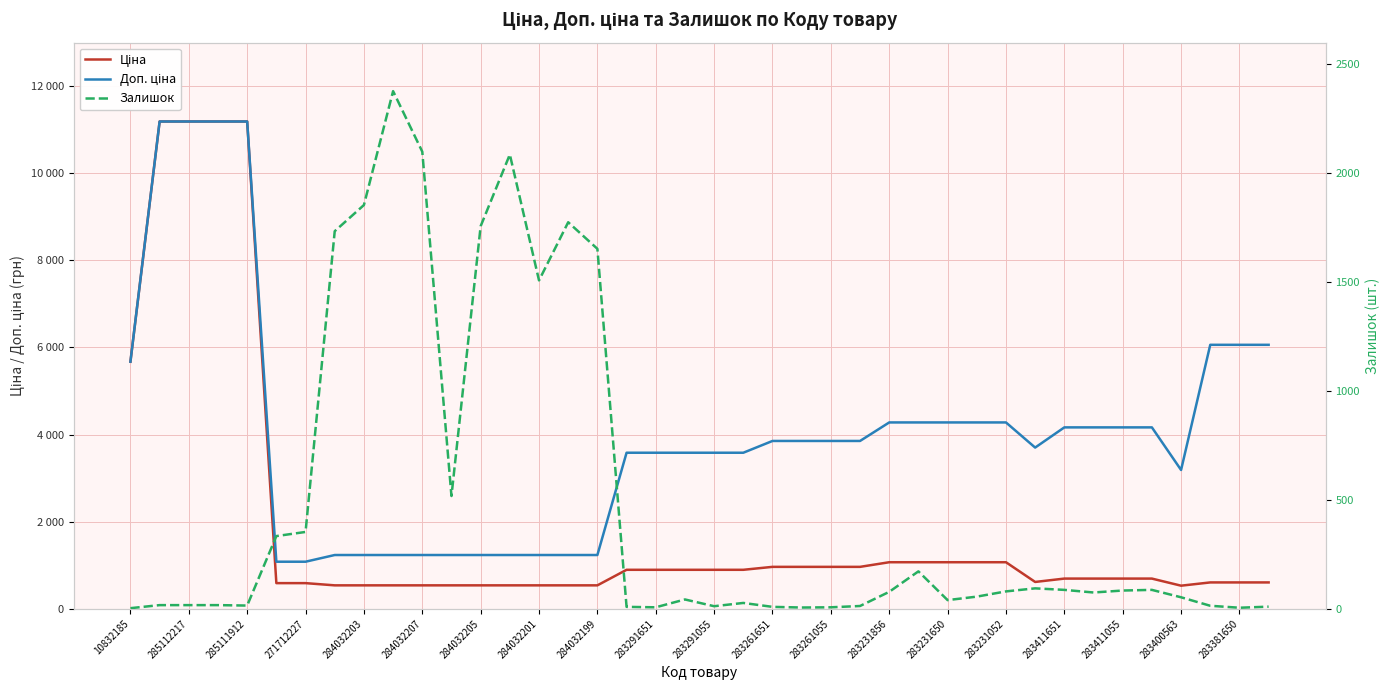

Reading left to right, list all the values displayed in this chart.

Ціна: 5673.8	11188.2	11188.2	11188.2	11188.2	589.9	589.9	539.0	539.0	539.0	539.0	539.0	539.0	539.0	539.0	539.0	539.0	895.9	895.9	895.9	895.9	895.9	963.5	963.5	963.5	963.5	1069.8	1069.8	1069.8	1069.8	1069.8	617.0	694.3	694.3	694.3	694.3	531.3	606.1	606.1	606.1
Доп. ціна: 5673.8	11188.2	11188.2	11188.2	11188.2	1081.7	1081.7	1235.4	1235.4	1235.4	1235.4	1235.4	1235.4	1235.4	1235.4	1235.4	1235.4	3583.6	3583.6	3583.6	3583.6	3583.6	3854.0	3854.0	3854.0	3854.0	4279.1	4279.1	4279.1	4279.1	4279.1	3701.9	4165.6	4165.6	4165.6	4165.6	3187.6	6061.2	6061.2	6061.2
Залишок: 3.0	17.0	17.0	17.0	15.0	334.0	353.0	1734.0	1854.0	2377.0	2099.0	518.0	1757.0	2086.0	1508.0	1775.0	1653.0	9.0	7.0	43.0	12.0	27.0	9.0	6.0	7.0	13.0	78.0	172.0	40.0	56.0	80.0	94.0	87.0	75.0	84.0	87.0	53.0	14.0	5.0	10.0